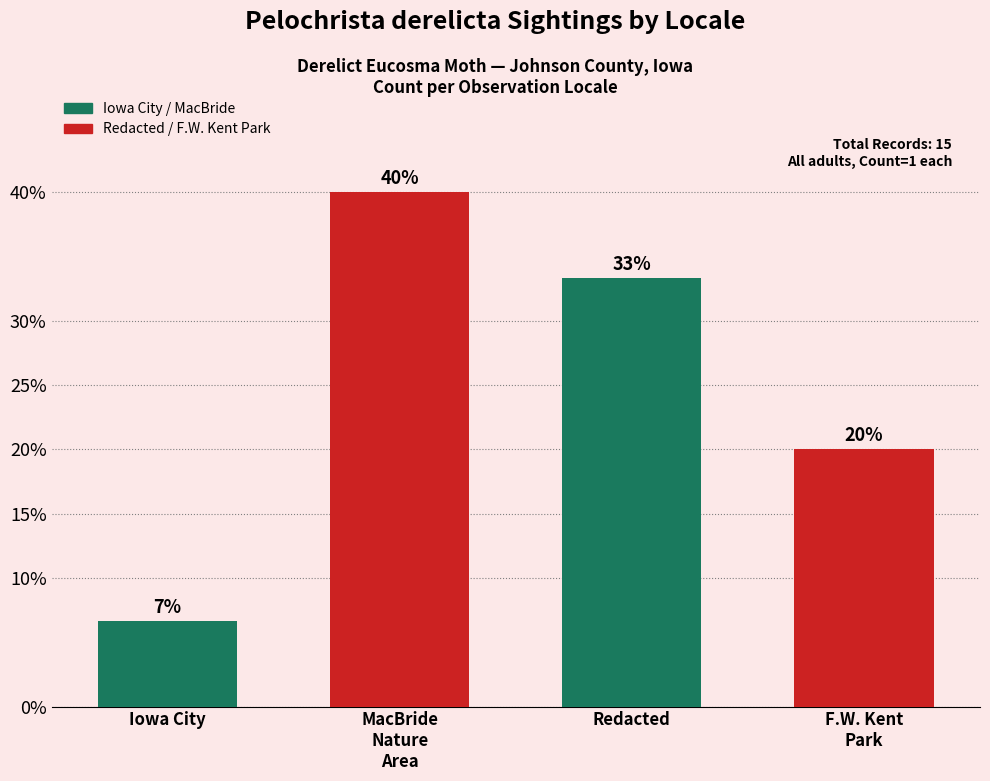

What is the value of the 2nd bar from the left?

40.0